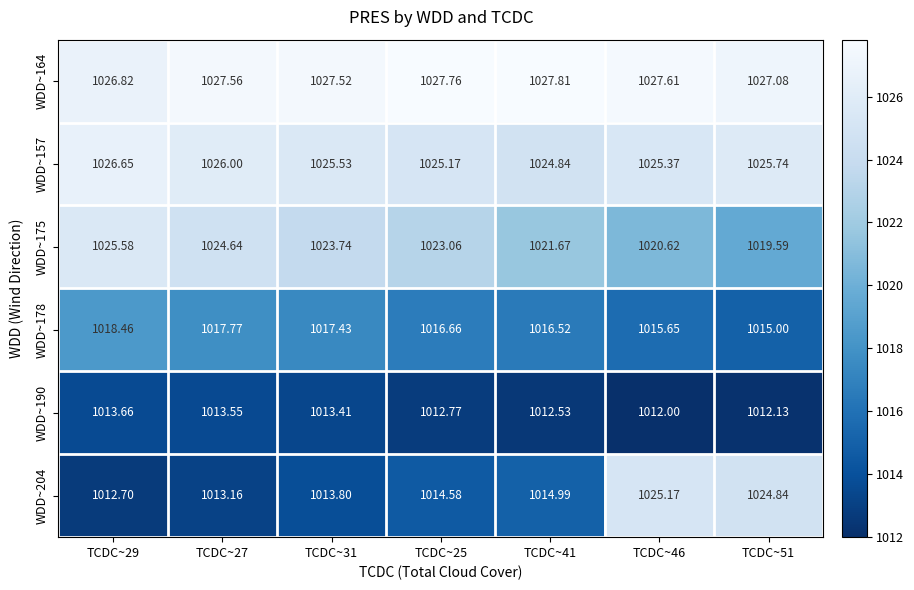

Is the value of WDD~157 at TCDC~25 greater than the value of WDD~204 at TCDC~51?

Yes